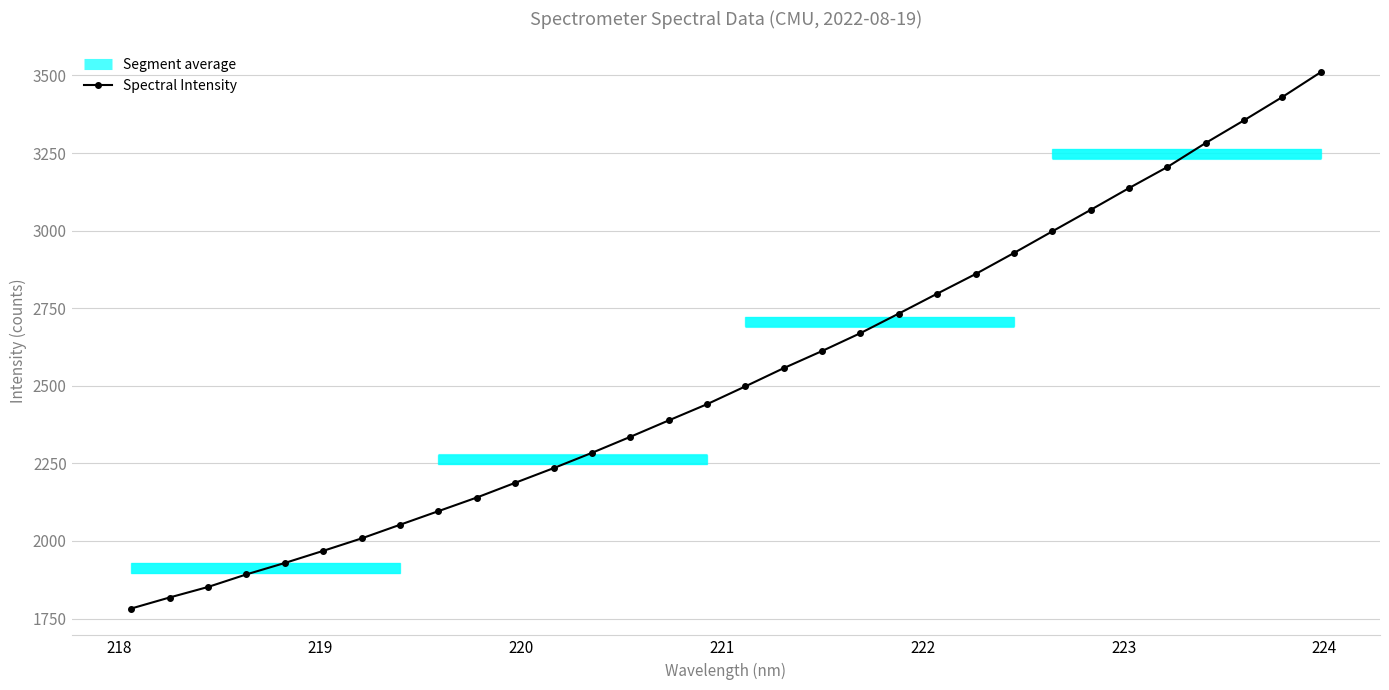

What is the change in value from 219.2067 to 223.2172?

+1196.5